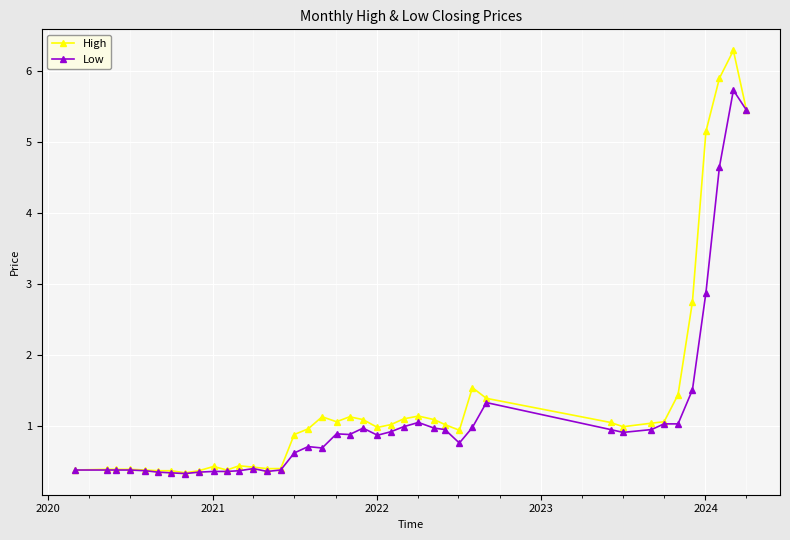

What is the greatest value displayed?

6.3